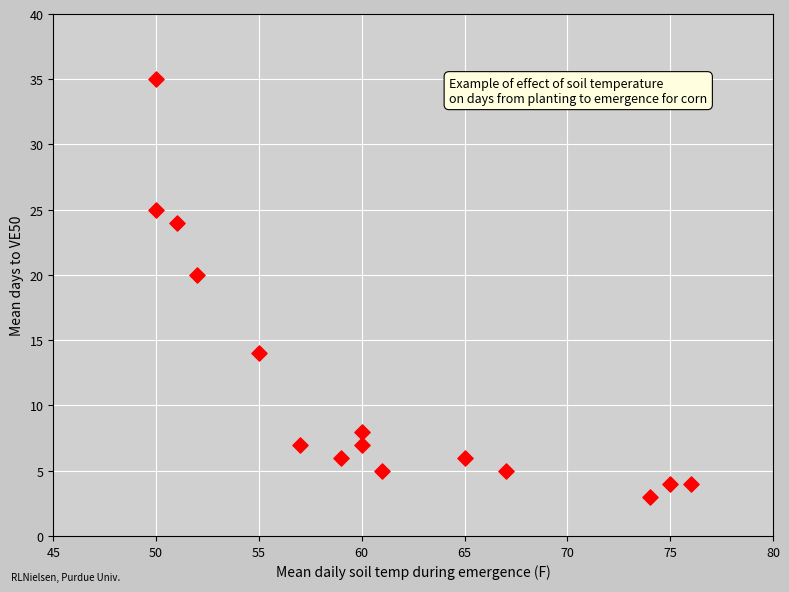

What Y value in the scatter plot is closest to 19?

20